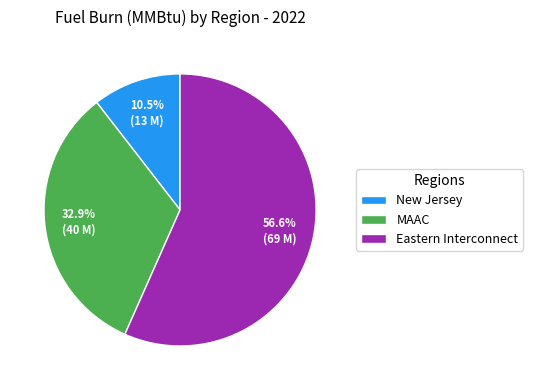

True or false: Eastern Interconnect accounts for 57% of the total.

True